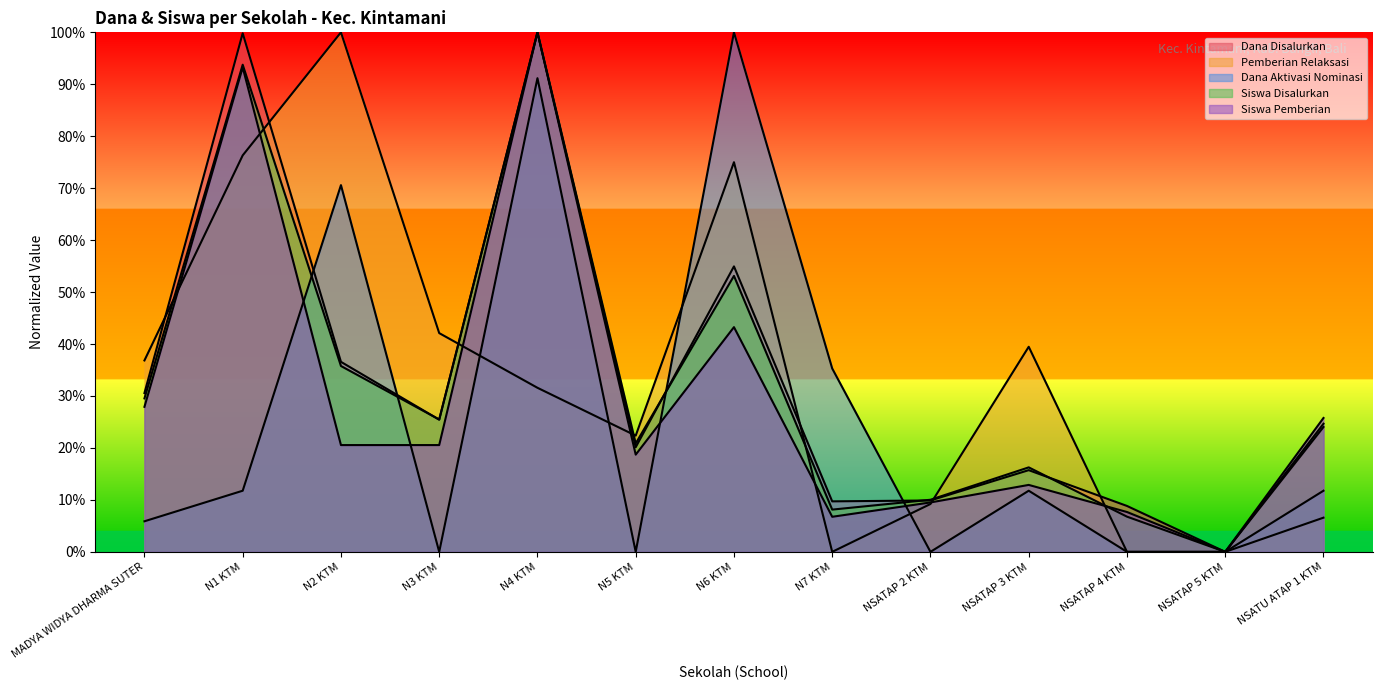

True or false: Siswa Pemberian and Dana Disalurkan intersect in this chart.

False